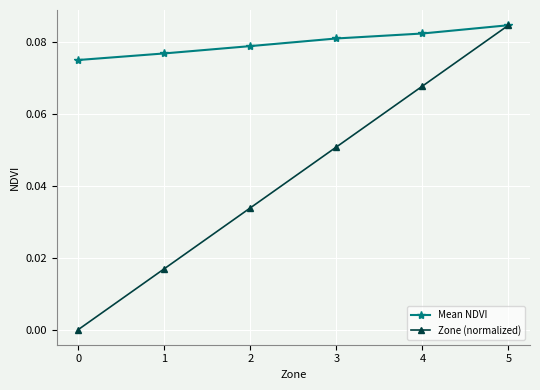

Which category has the highest value across all series?

5